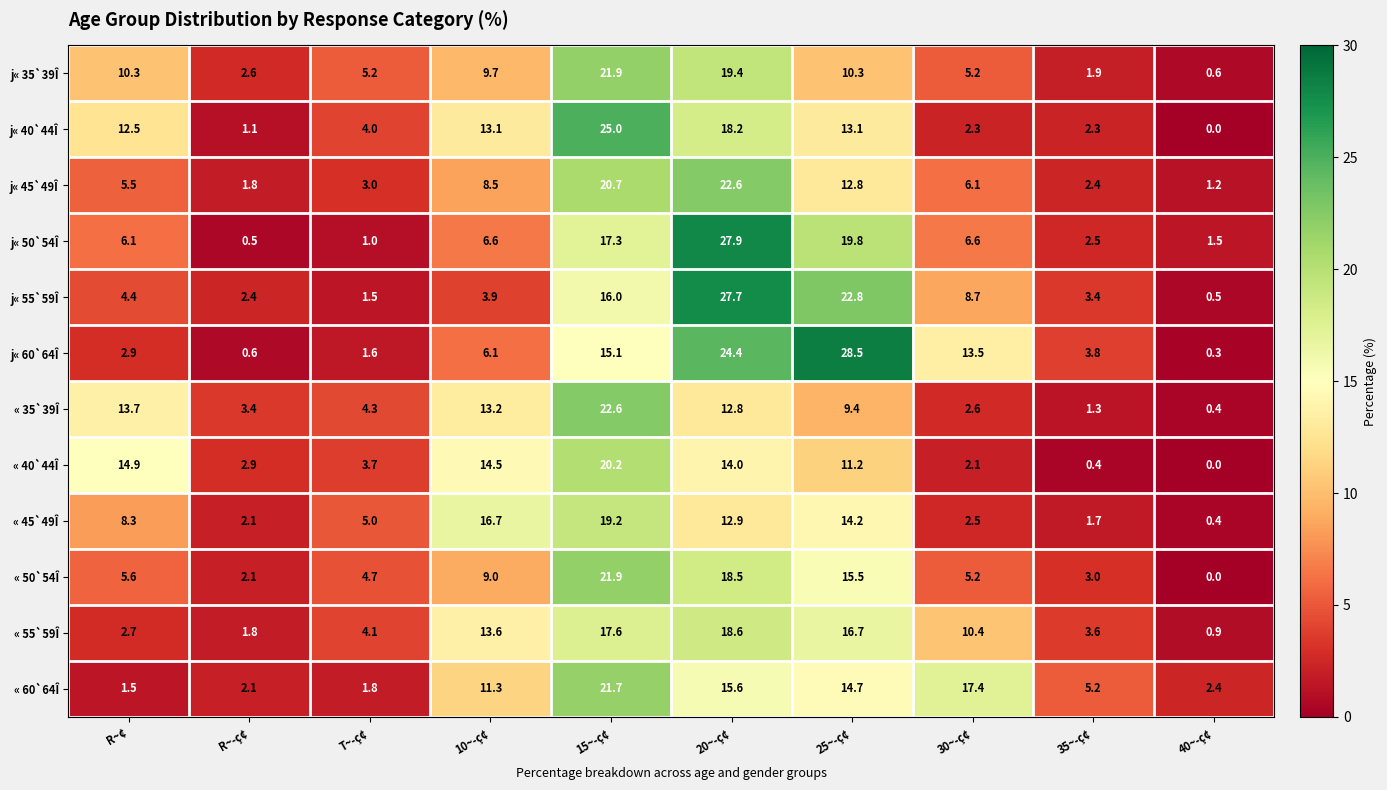

Is it true that j« 55`59Î equals 14.7 at 30~­ç¢?

False